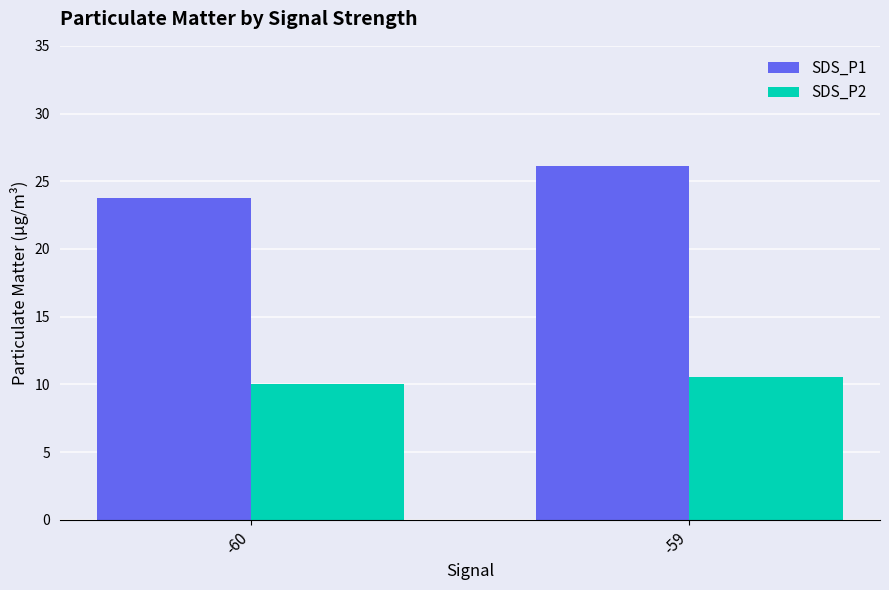

How many values in the SDS_P1 series exceed 26?

1